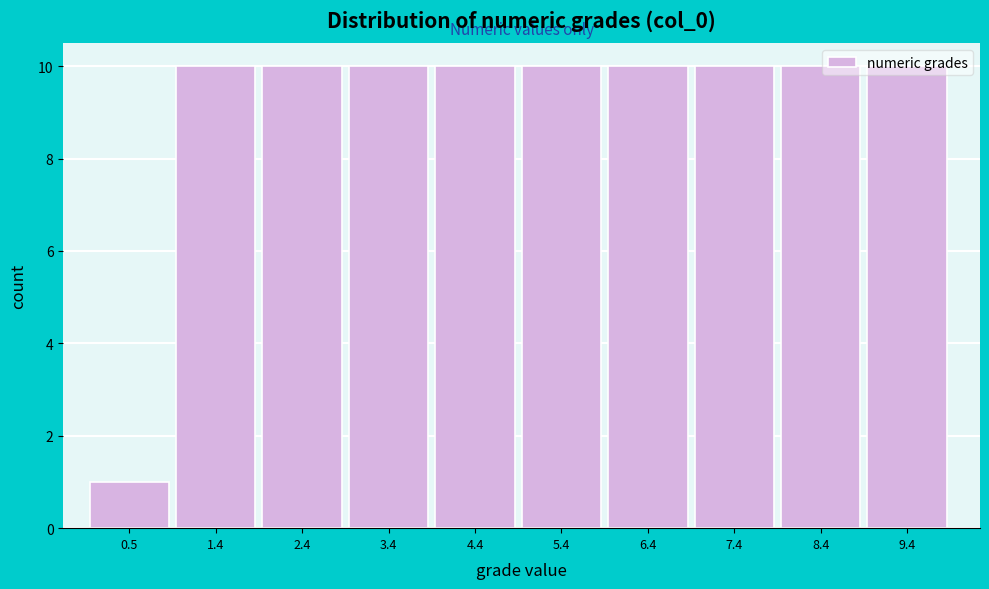

Reading left to right, transcribe this chart: for each bar, give the range it covers on the x-axis and its height. Neither the bar edges nor the heights are printed on the chart, so give them approximately, as read against the axes.

0.00 to 0.99: 1
0.99 to 1.98: 10
1.98 to 2.97: 10
2.97 to 3.96: 10
3.96 to 4.95: 10
4.95 to 5.94: 10
5.94 to 6.93: 10
6.93 to 7.92: 10
7.92 to 8.91: 10
8.91 to 9.90: 10